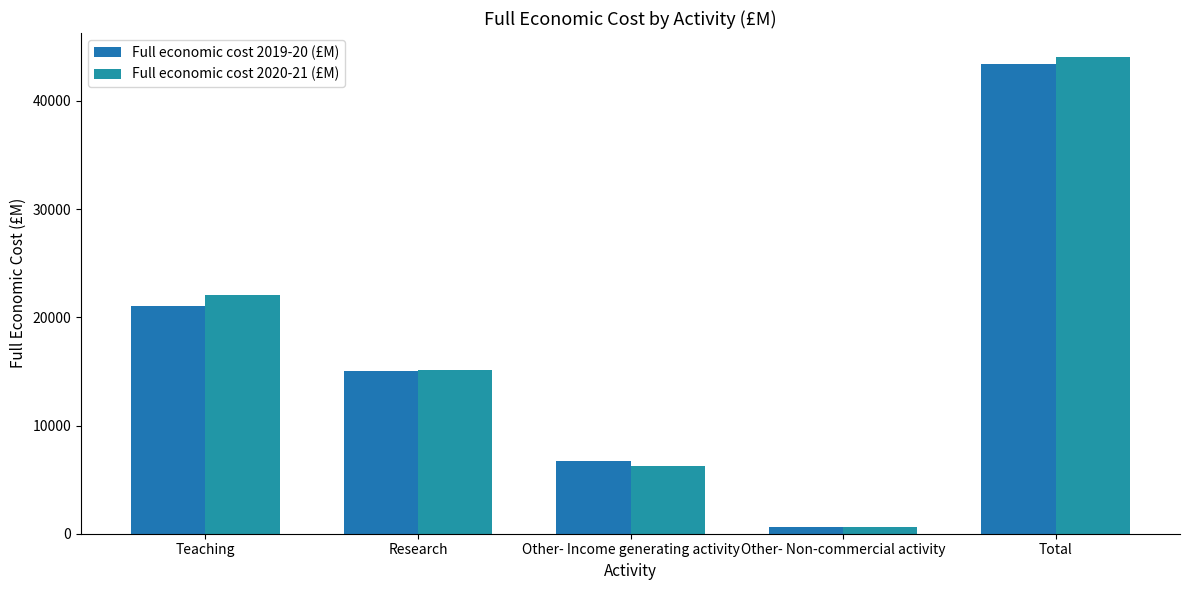

Which series has the widest spread of values?

Full economic cost 2020-21 (£M)